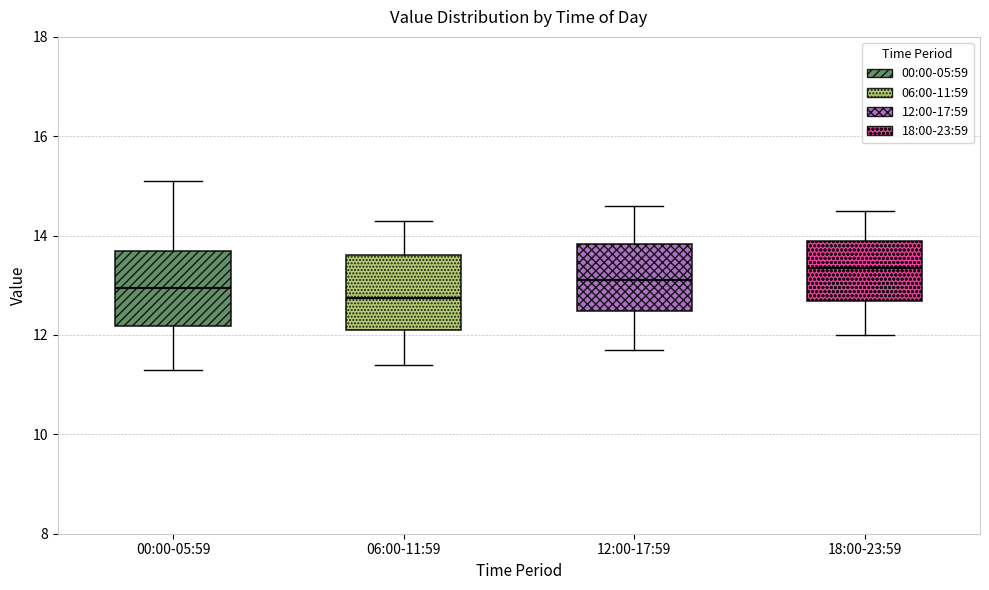

Reading left to right, read every box against the y-axis: the position of its median line, the range the box covers, and the ends of its whiskers. The values are not printed on the chart, so give them approximately, as read against the axis.

00:00-05:59: median 13.0, box 12.2 to 13.8, whiskers 11.4 to 15.2
06:00-11:59: median 12.8, box 12.2 to 13.6, whiskers 11.4 to 14.4
12:00-17:59: median 13.2, box 12.4 to 13.8, whiskers 11.8 to 14.6
18:00-23:59: median 13.4, box 12.6 to 14.0, whiskers 12.0 to 14.6